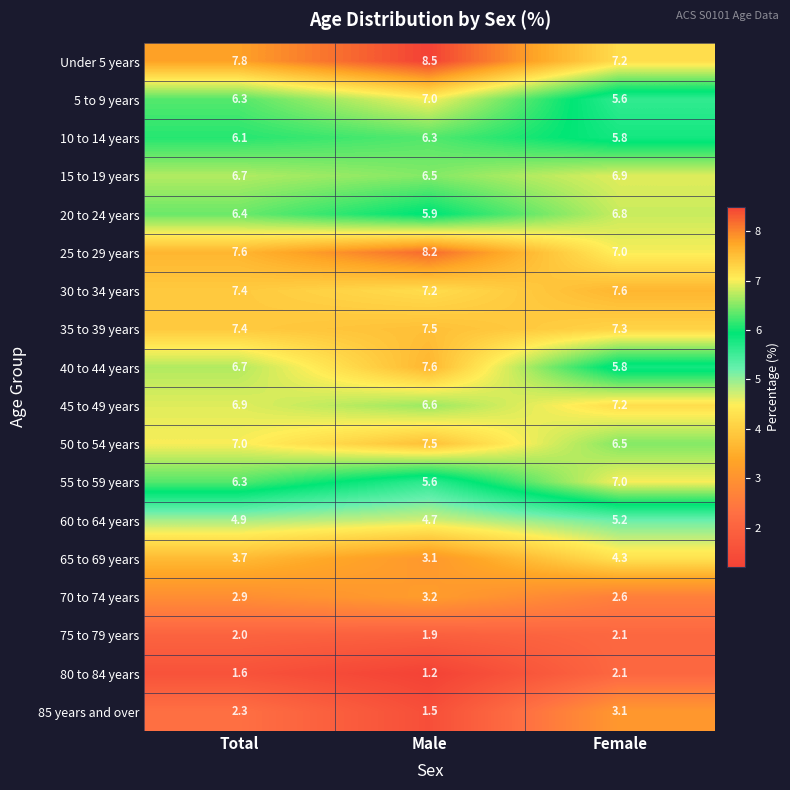

What is the difference between the highest and lowest values at Female?

5.5